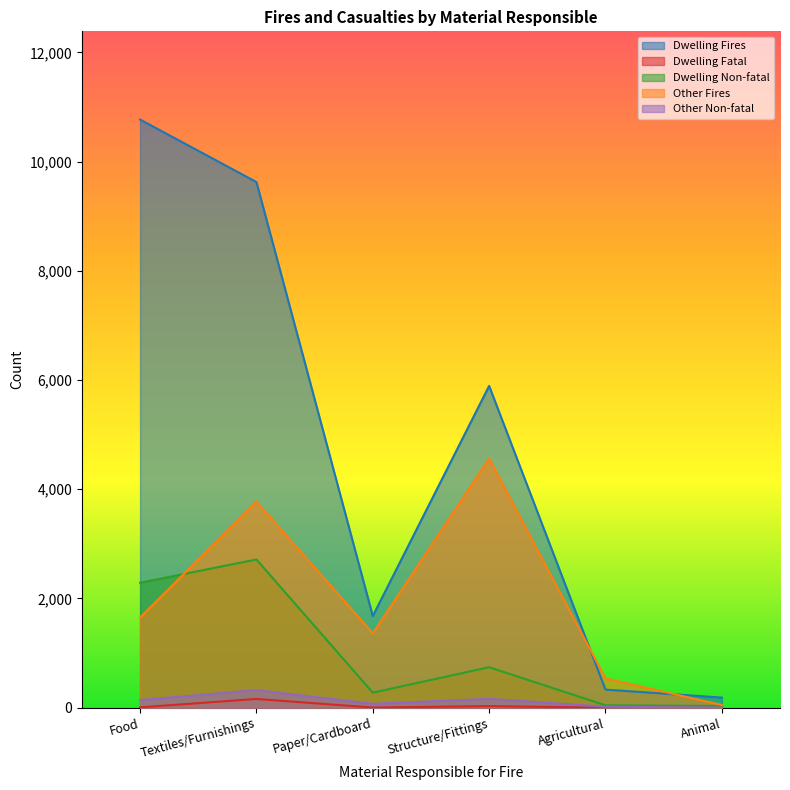

True or false: Other Fires and Dwelling Fatal cross at least once.

False